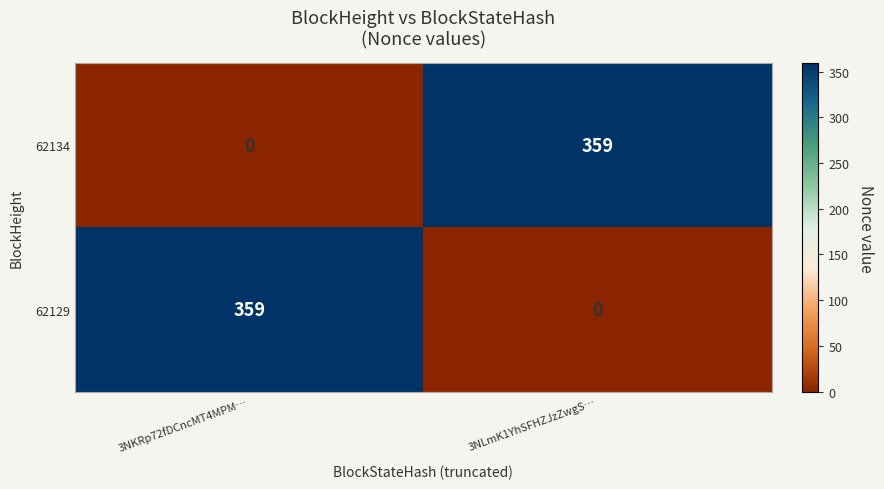

True or false: 62134 has a value of 359 at 3NLmK1YhSFHZJzZwgS….

True